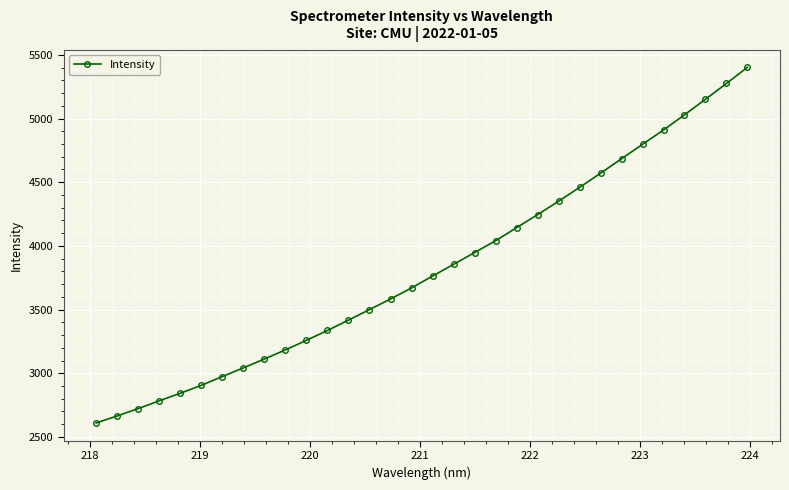

What is the value of the 9th point from the left?

3111.6